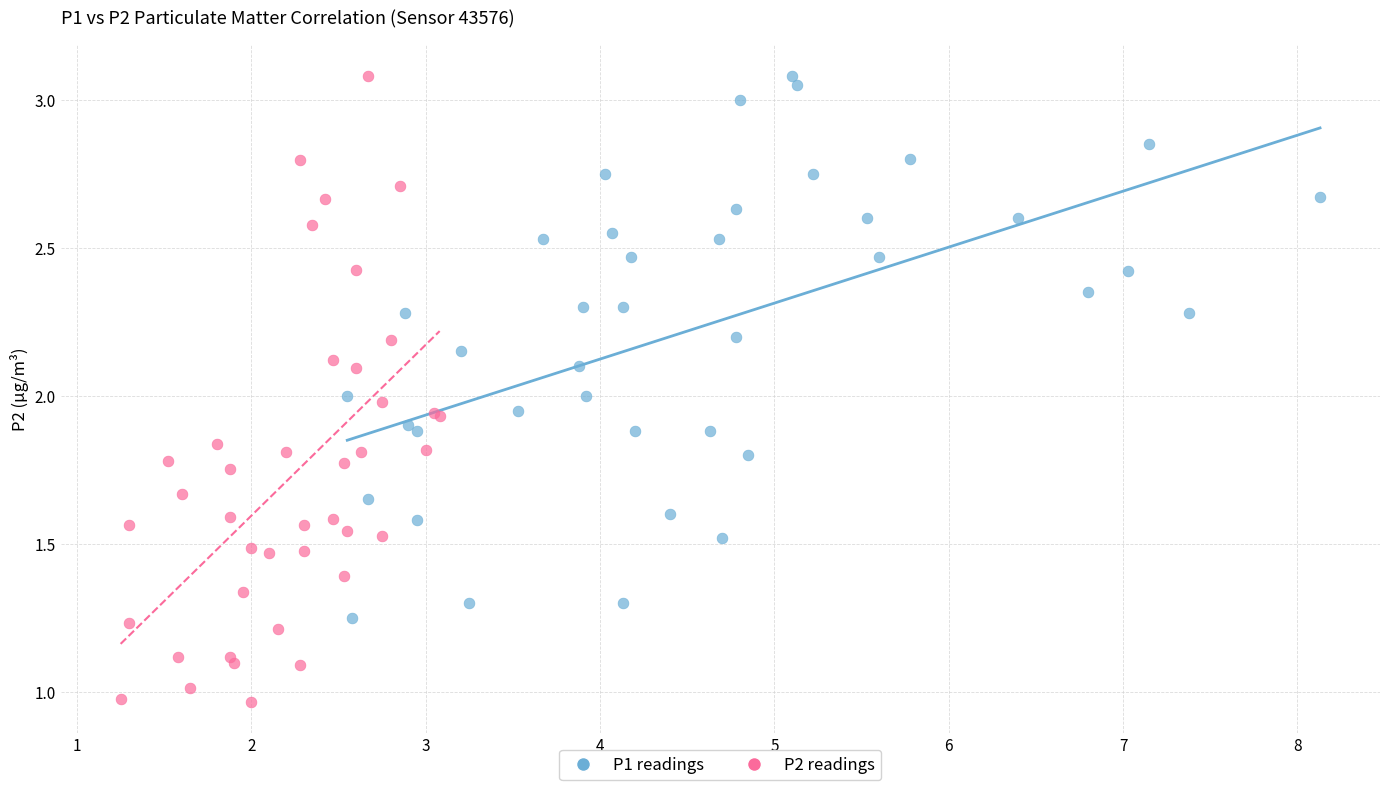

Which series has the widest spread of Y values?

P2 readings